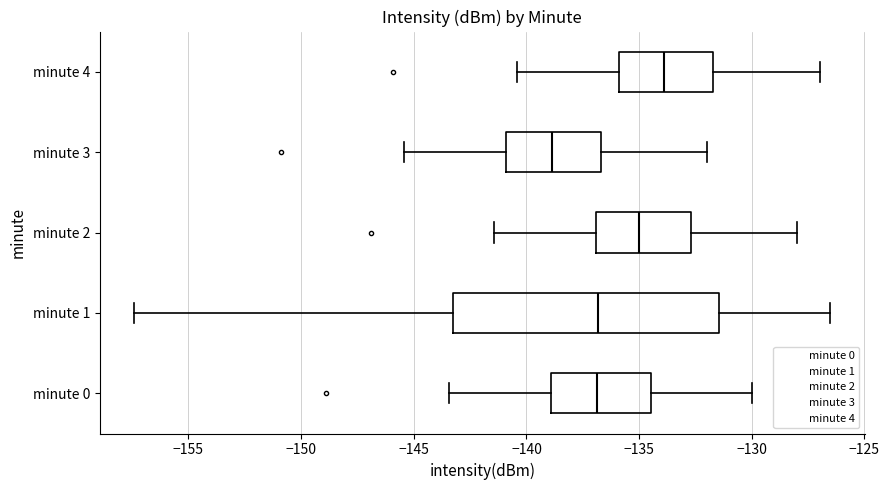

Which box has the furthest to the right median line?

minute 4